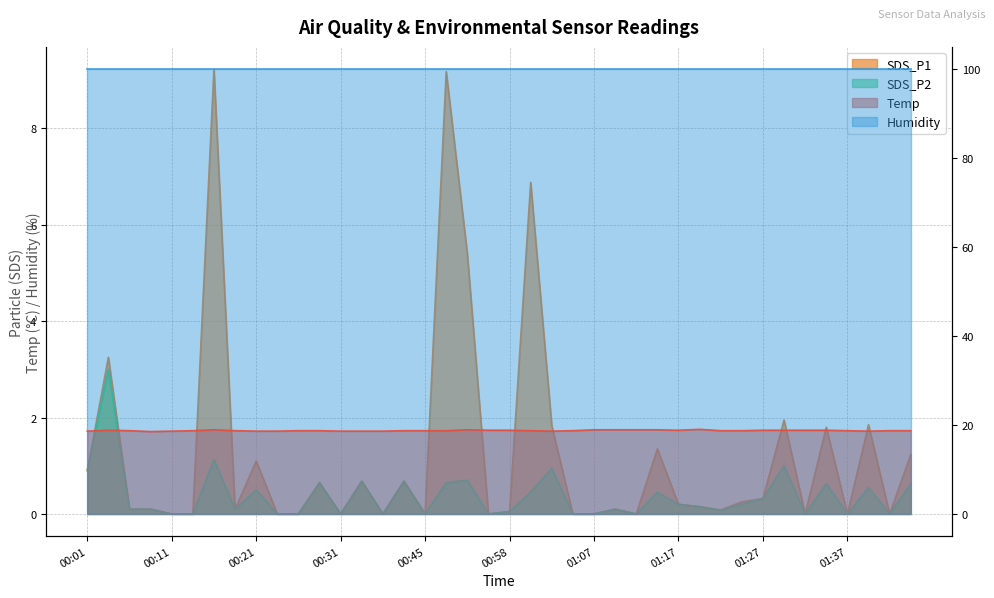

Is it true that SDS_P1 equals 1.2 at 01:40?

False